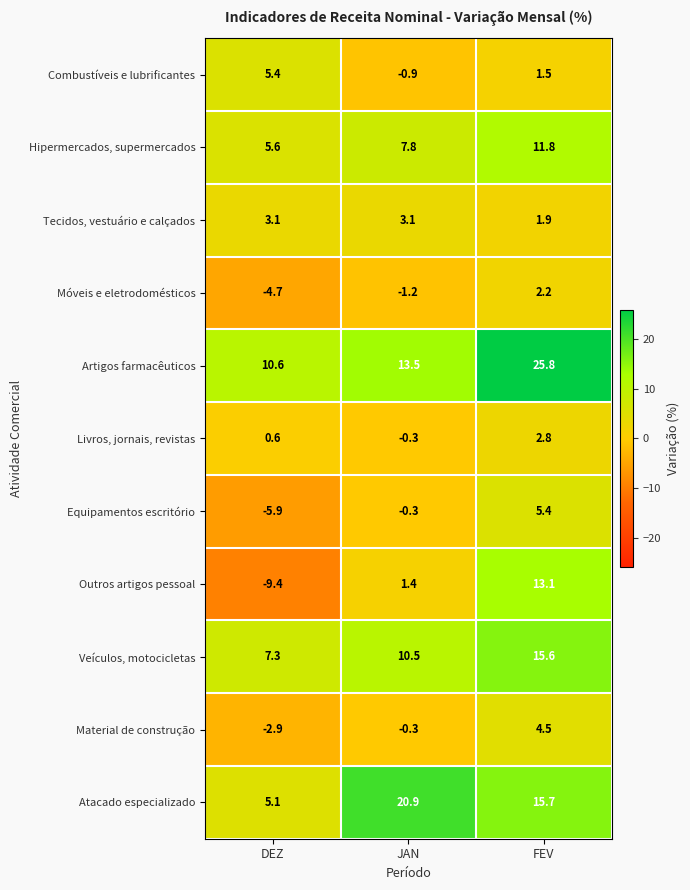

Between DEZ and JAN, which series saw the biggest shift?

Atacado especializado